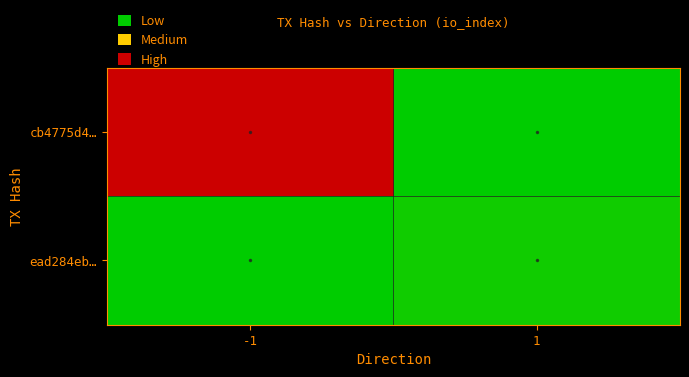

Reading right to left, what are all the values shown in this chart?

cb4775d4…: 1=0	-1=90
ead284eb…: 1=3	-1=0